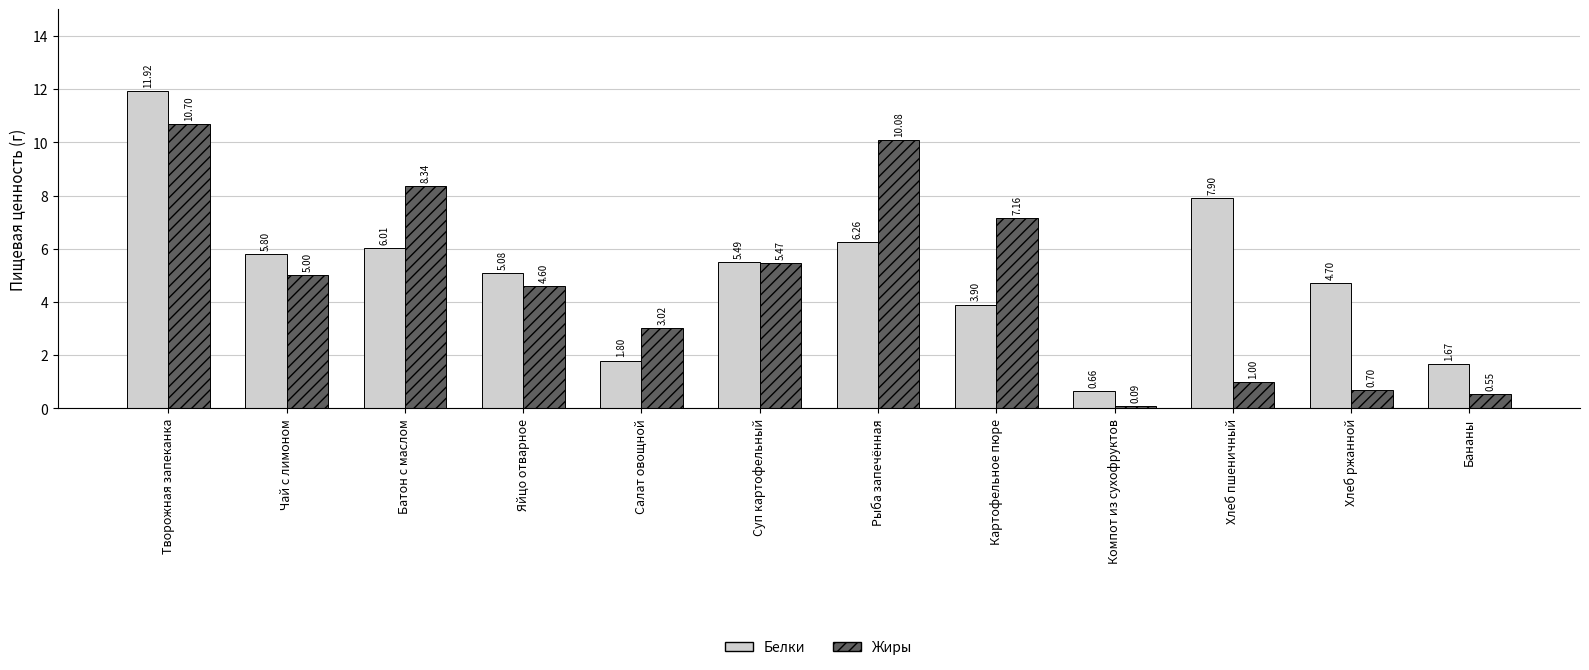

Which category has the lowest value in the Белки series?

Компот из сухофруктов